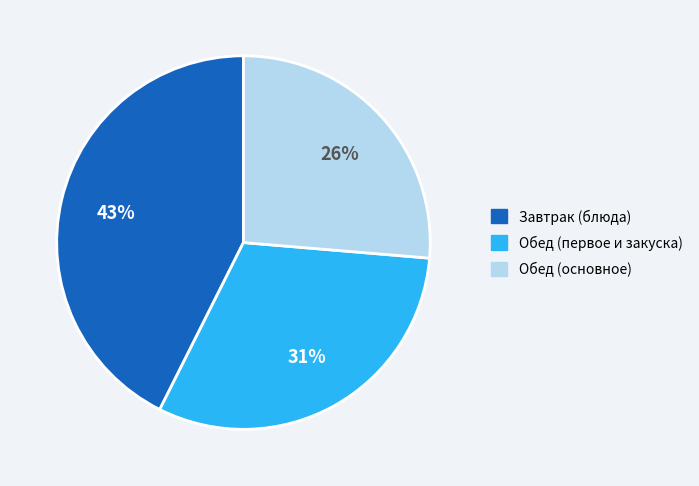

Is there a majority slice in this chart?

No